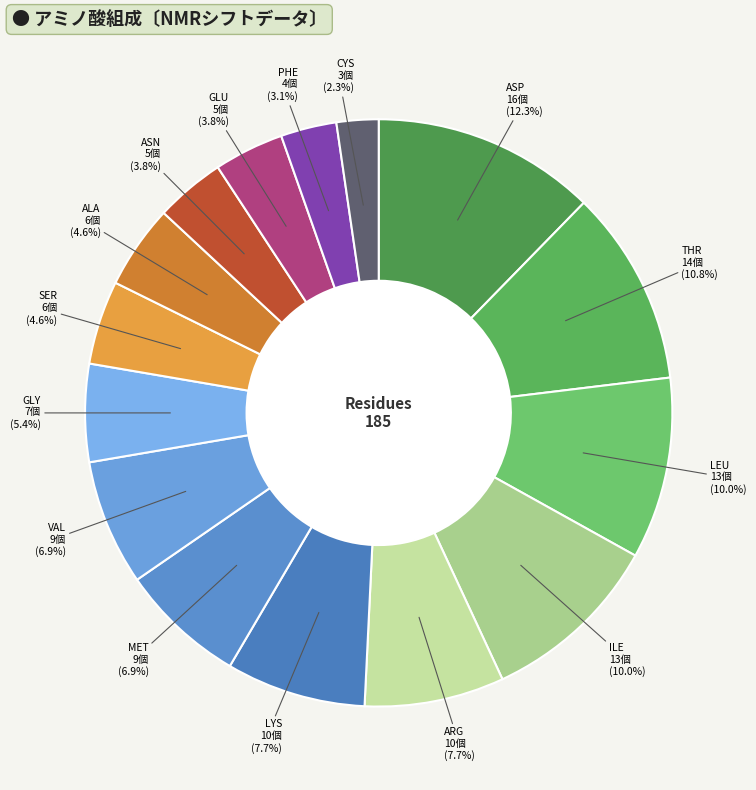

What percentage is the ARG slice, to the nearest percent?

8%